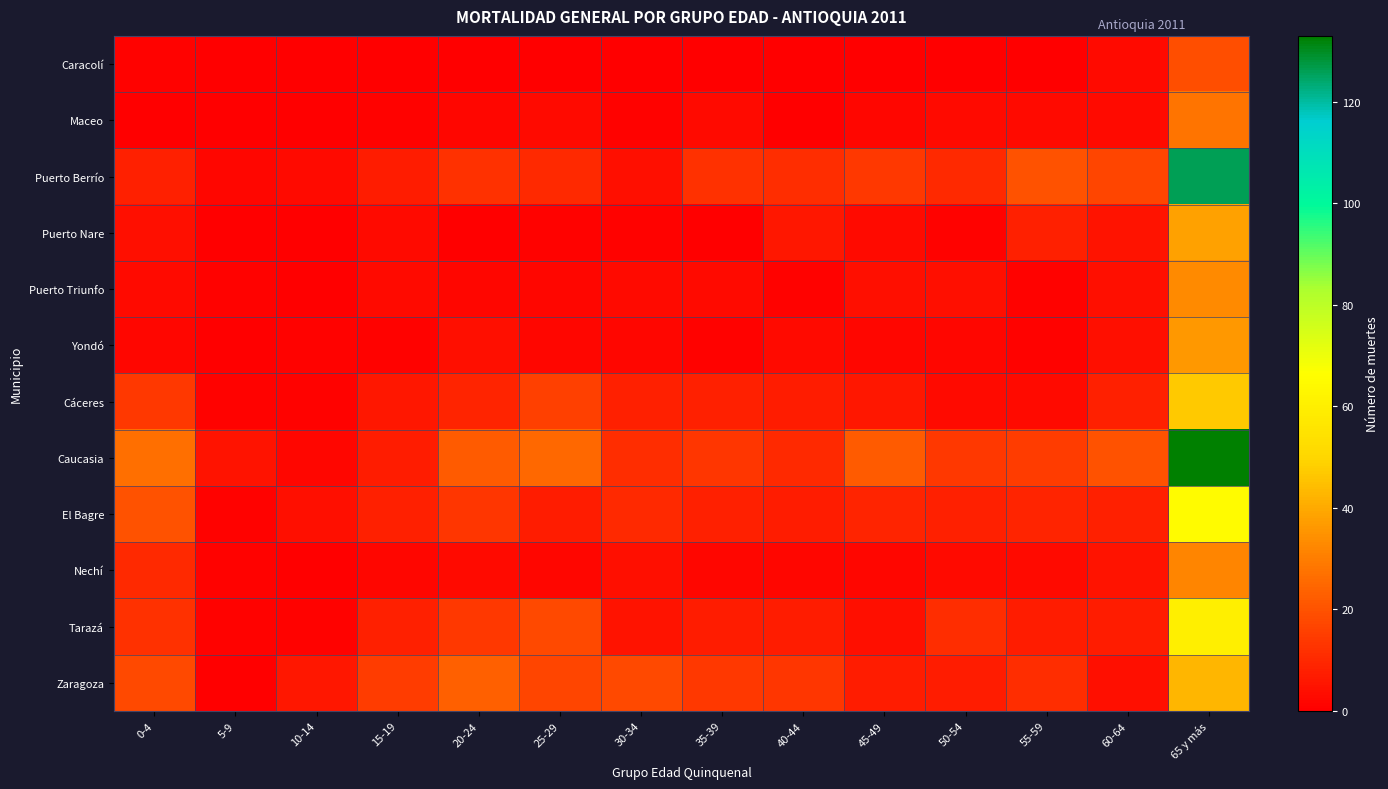

Which has a higher value, 0-4 or 10-14?

0-4